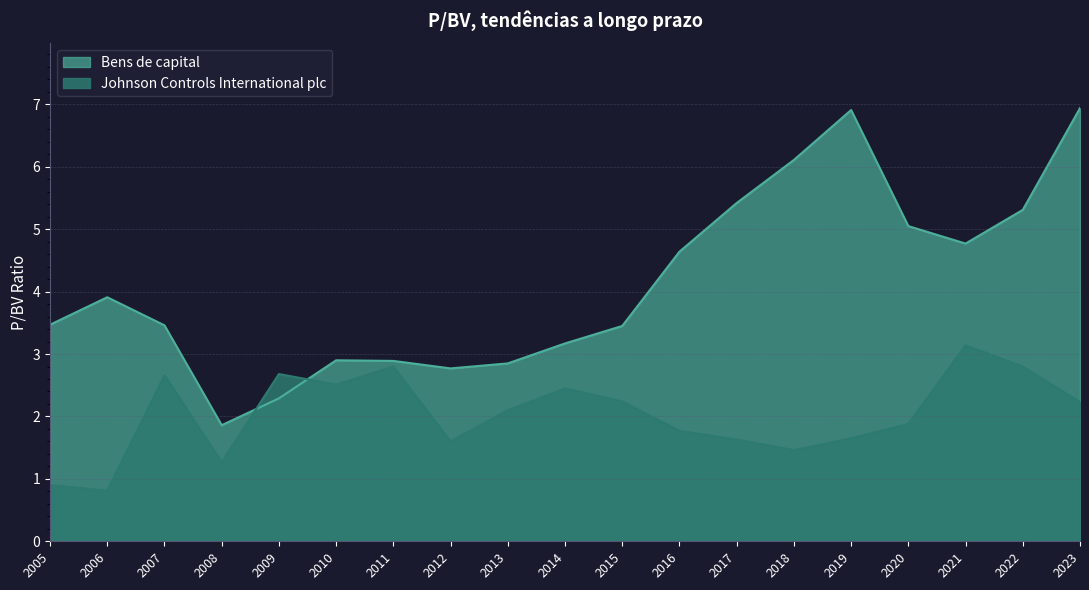

What is the sum of the Johnson Controls International plc values at 2013 and 2018?

3.6